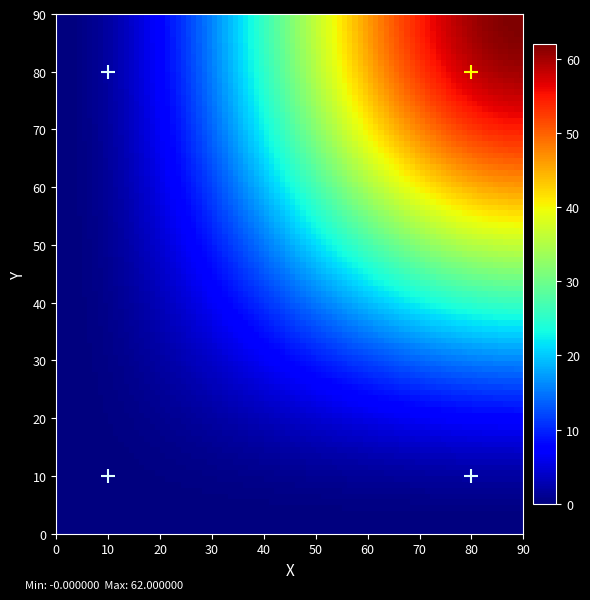

At how many categories does at least one series exceed 44?

1